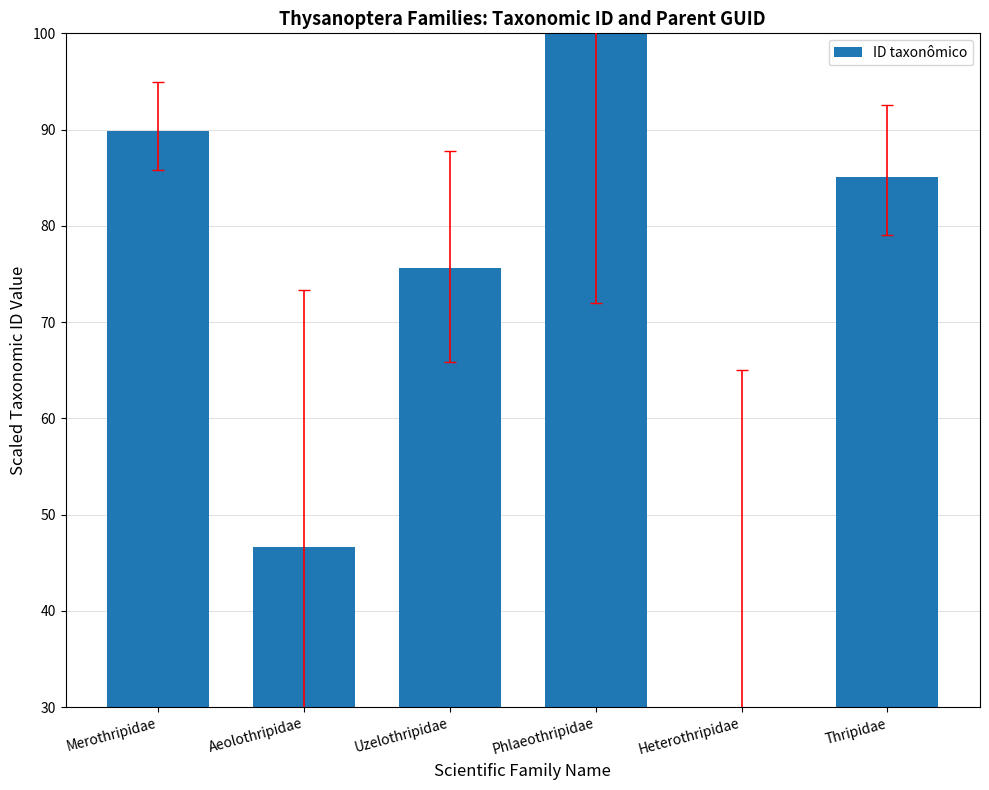

What is the greatest value displayed?

100.0